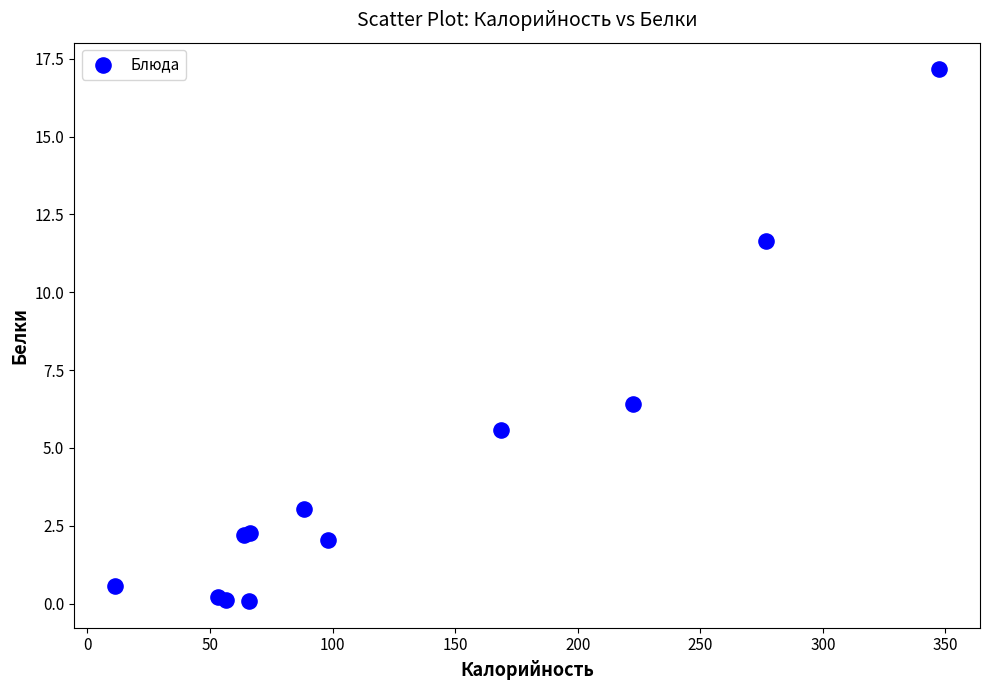

What Y value in the scatter plot is closest to 8?

6.4